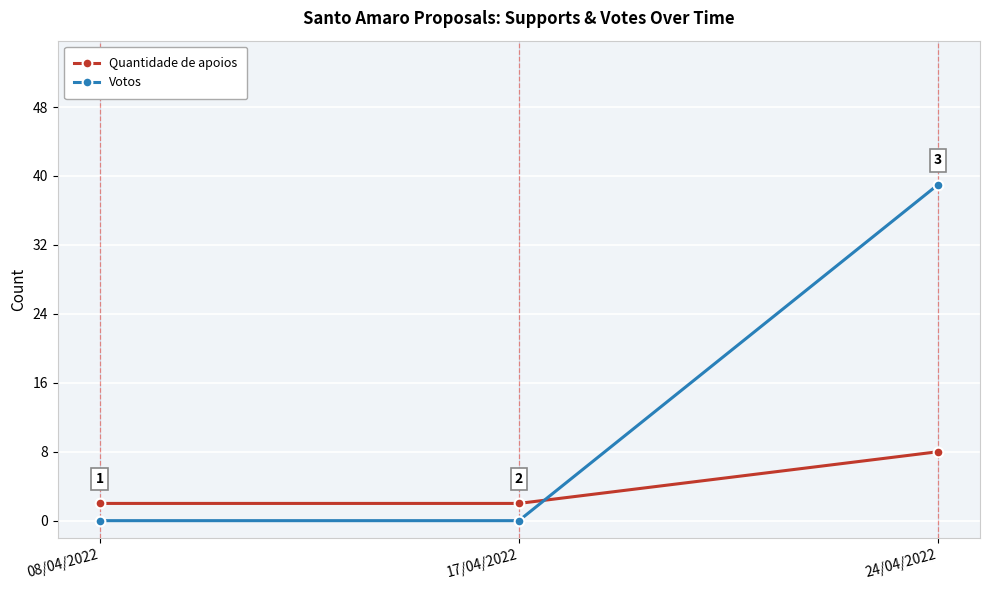

At which category is the sum across all series the highest?

24/04/2022